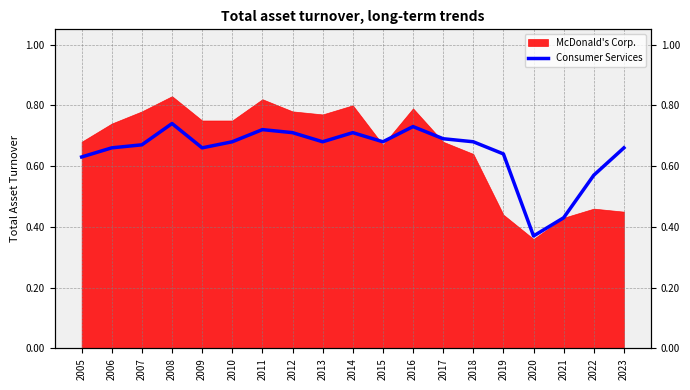

What is the value of the 17th point from the left?

0.4